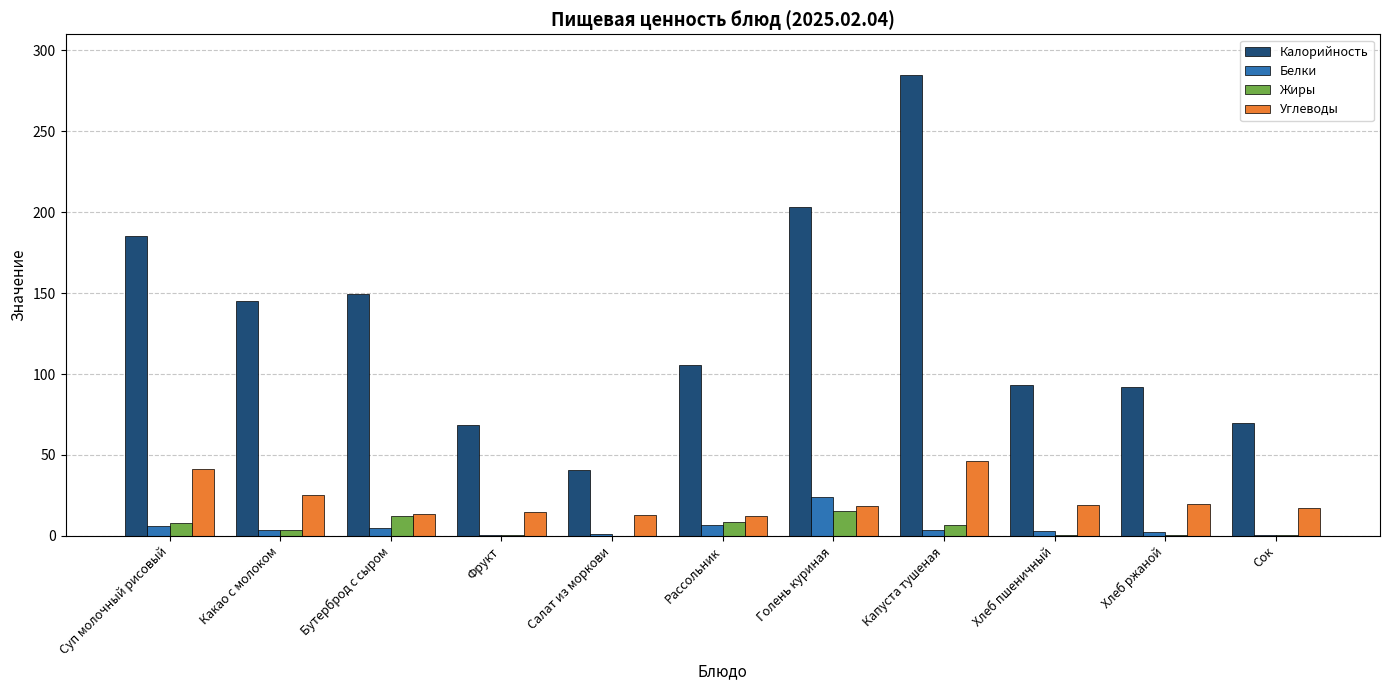

How many categories are shown in the chart?

11